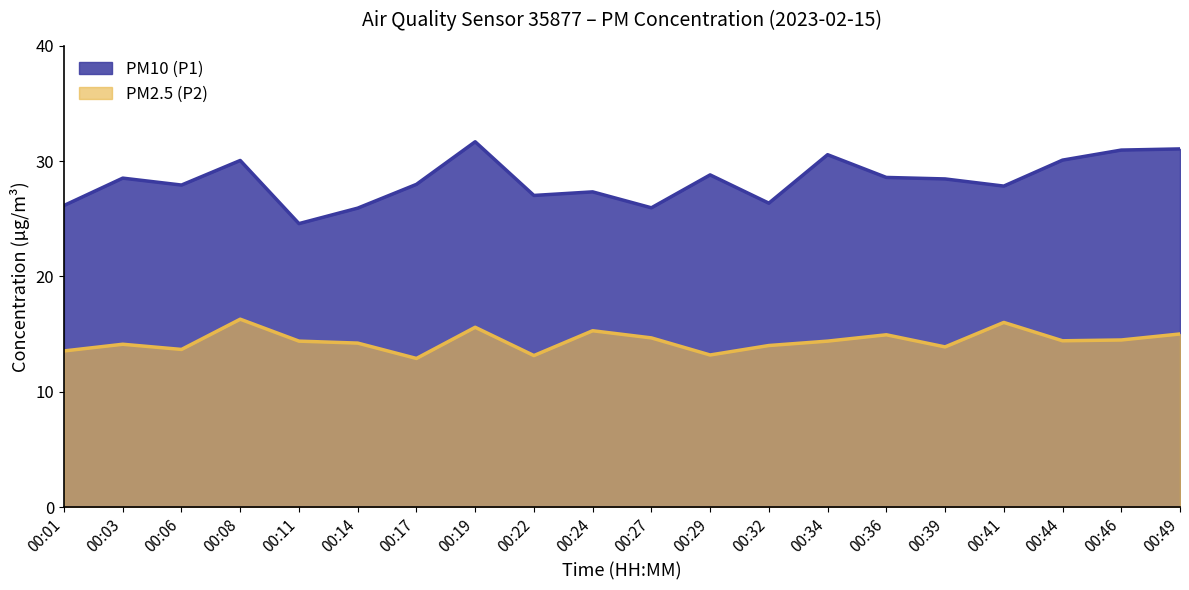

Reading left to right, extract all data points from this chart.

PM10 (P1): 00:01=26.1	00:03=28.5	00:06=27.9	00:08=30.1	00:11=24.6	00:14=25.9	00:17=28.0	00:19=31.7	00:22=27.0	00:24=27.3	00:27=25.9	00:29=28.8	00:32=26.4	00:34=30.6	00:36=28.6	00:39=28.4	00:41=27.8	00:44=30.1	00:46=30.9	00:49=31.1
PM2.5 (P2): 00:01=13.6	00:03=14.1	00:06=13.7	00:08=16.3	00:11=14.4	00:14=14.2	00:17=12.9	00:19=15.6	00:22=13.2	00:24=15.3	00:27=14.7	00:29=13.2	00:32=14.0	00:34=14.4	00:36=14.9	00:39=13.9	00:41=16.0	00:44=14.4	00:46=14.5	00:49=15.0